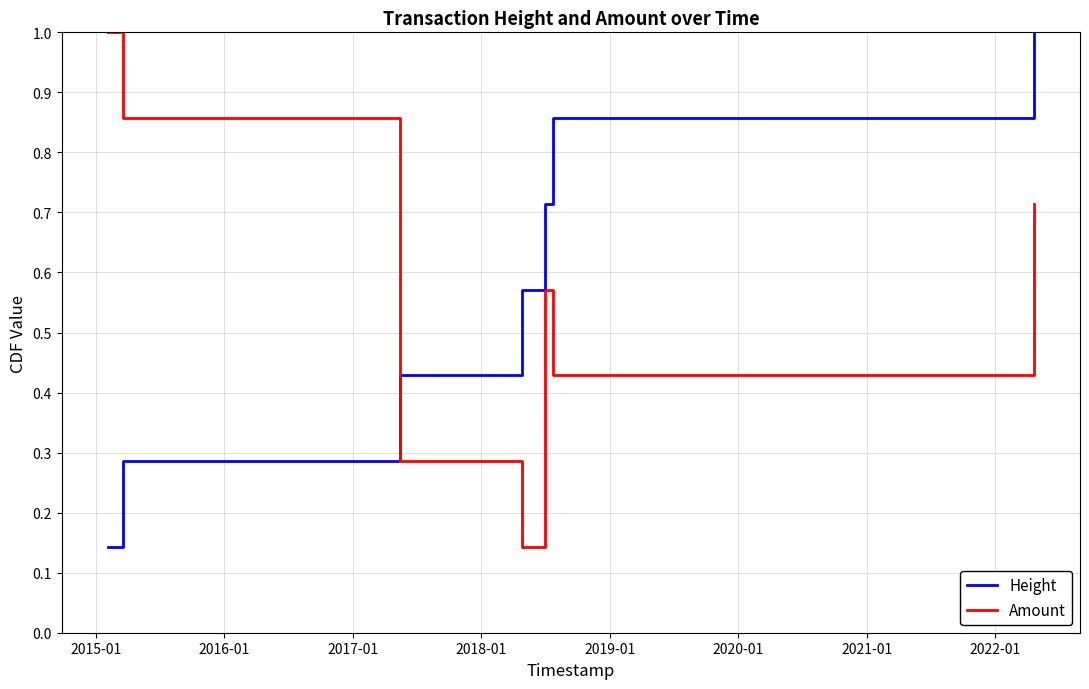

After their last crossing, which series has the higher values: Height or Amount?

Height